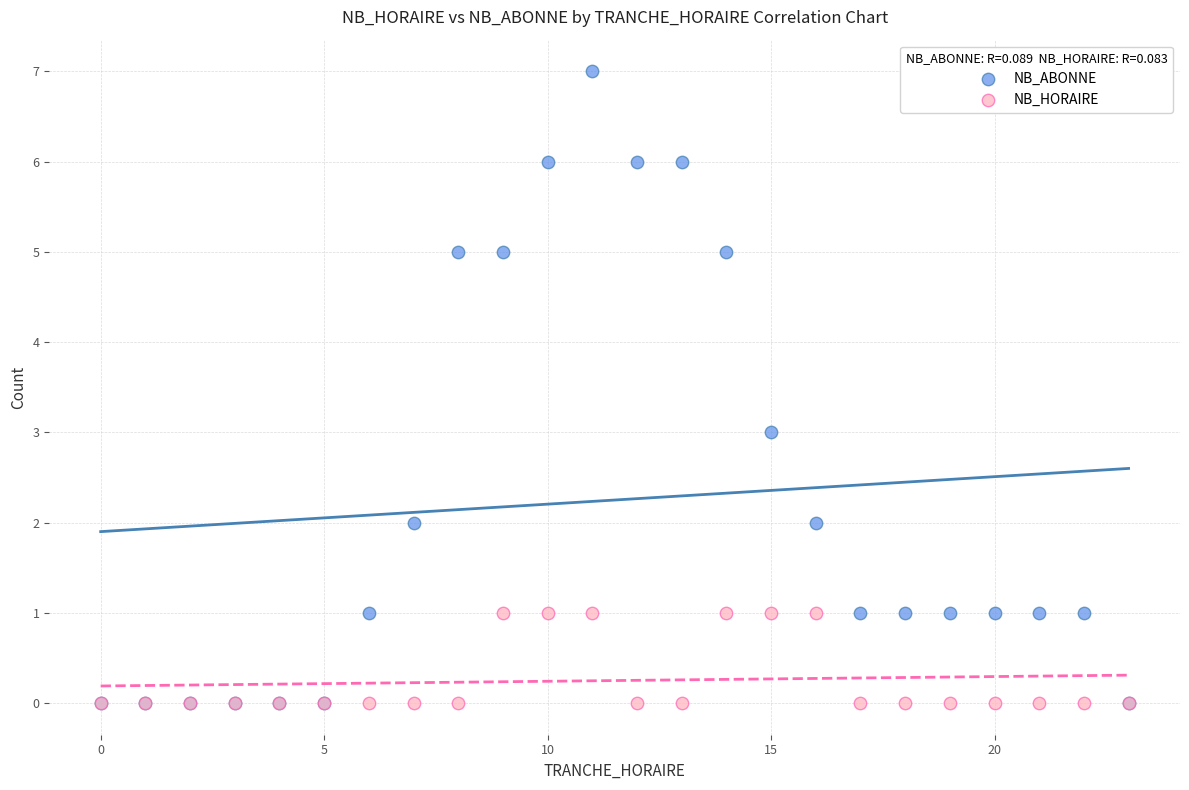

What are all the series names shown in the legend?

NB_ABONNE, NB_HORAIRE